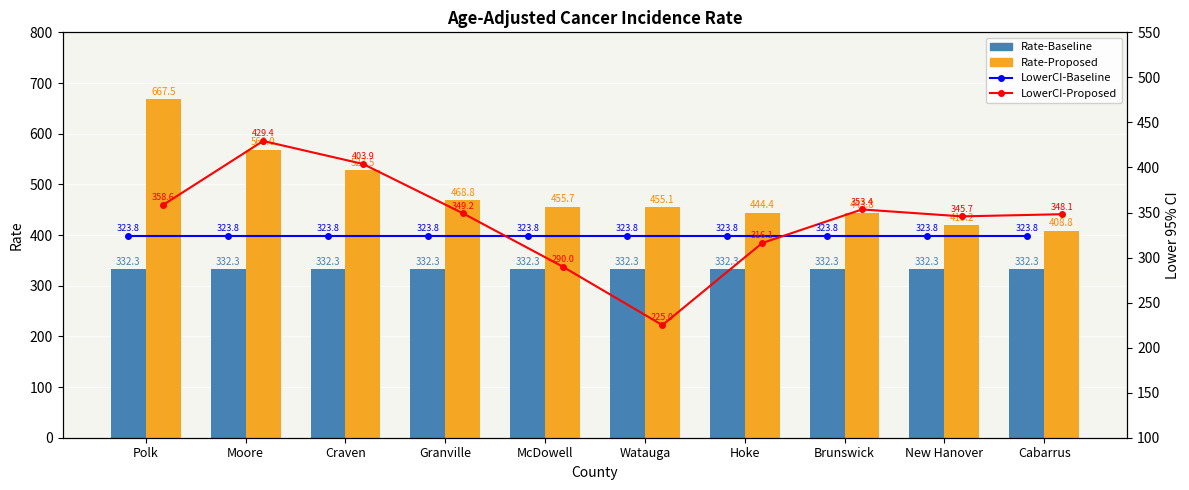

Which series has the largest total across all categories?

Rate-Proposed